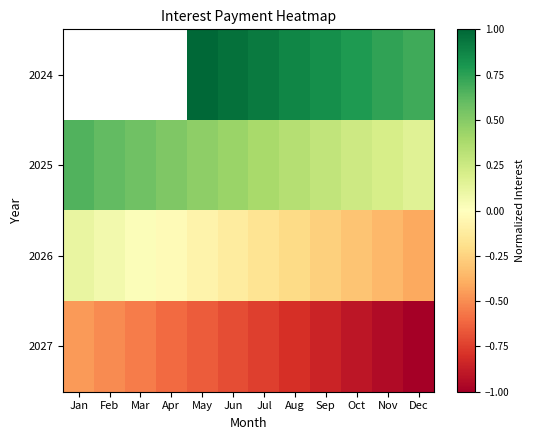

How many distinct data groups are displayed?

4